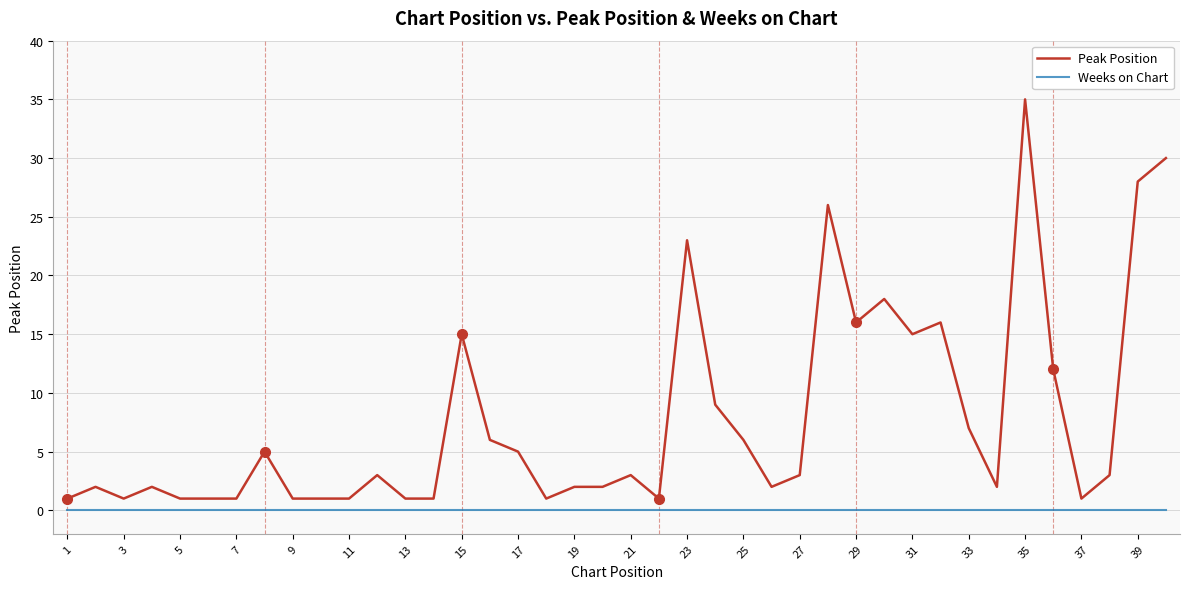

What is the greatest value displayed?

35